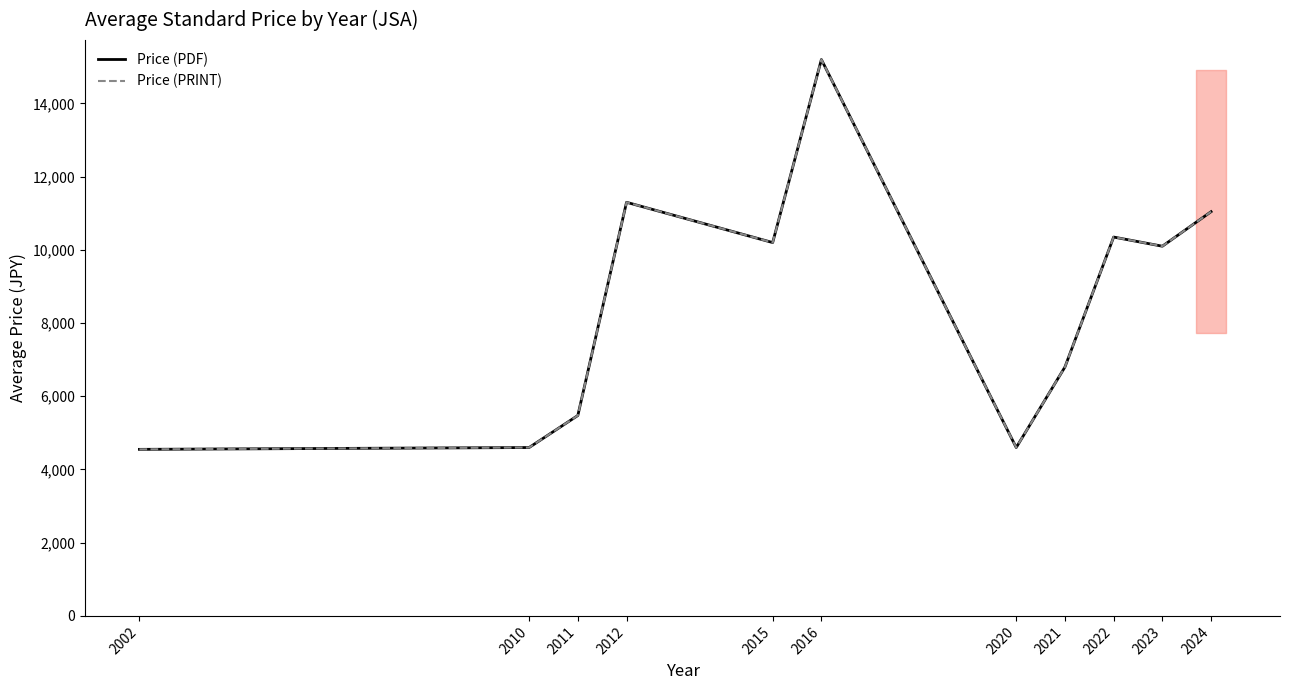

True or false: Price (PRINT) and Price (PDF) intersect in this chart.

False